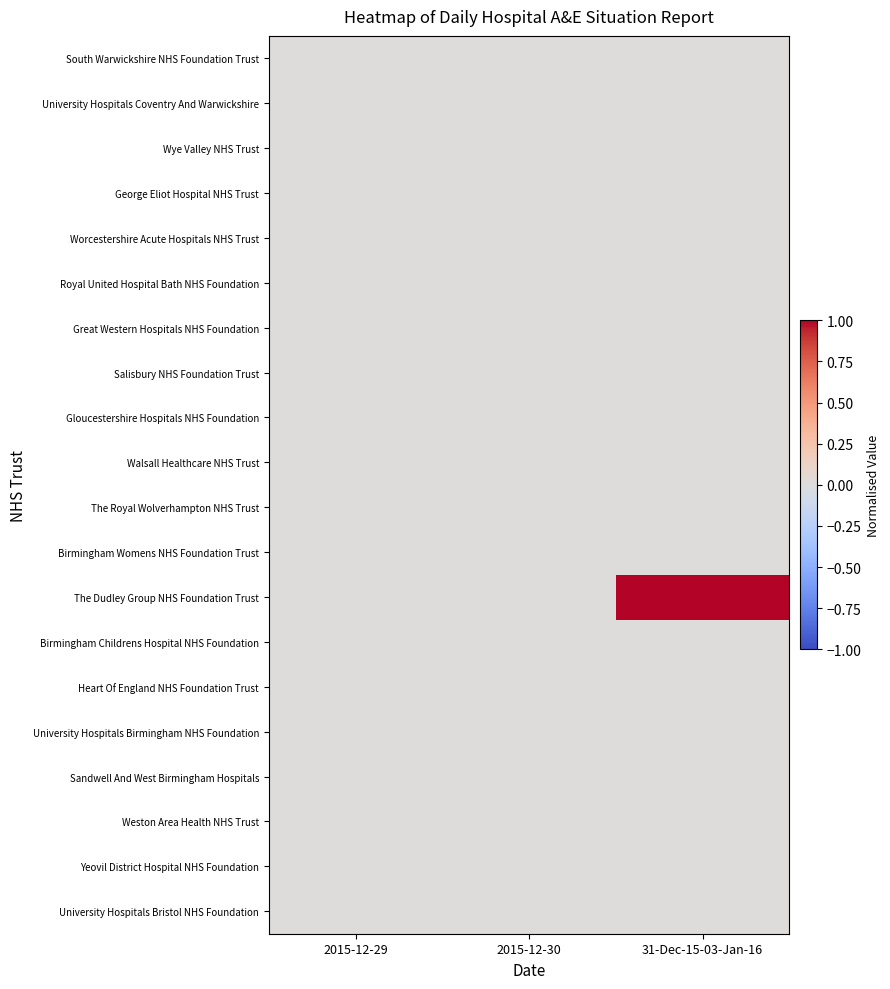

Which series has the widest spread of values?

The Dudley Group NHS Foundation Trust